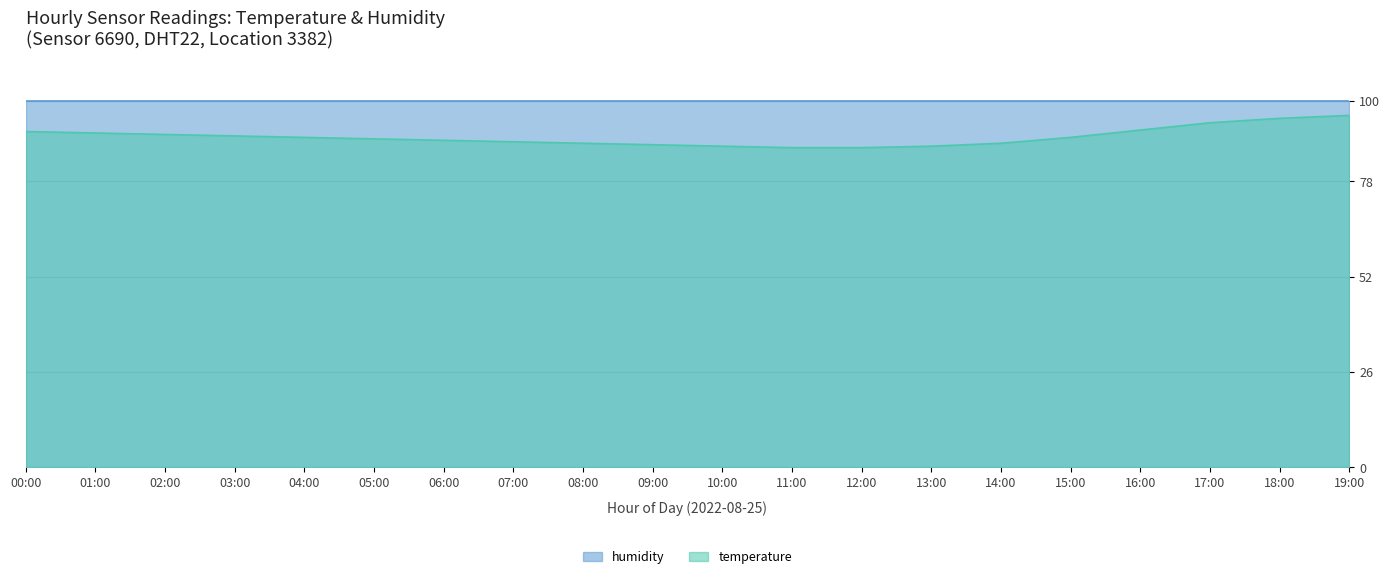

What is the sum of the values at 11:00 and 06:00?

176.4